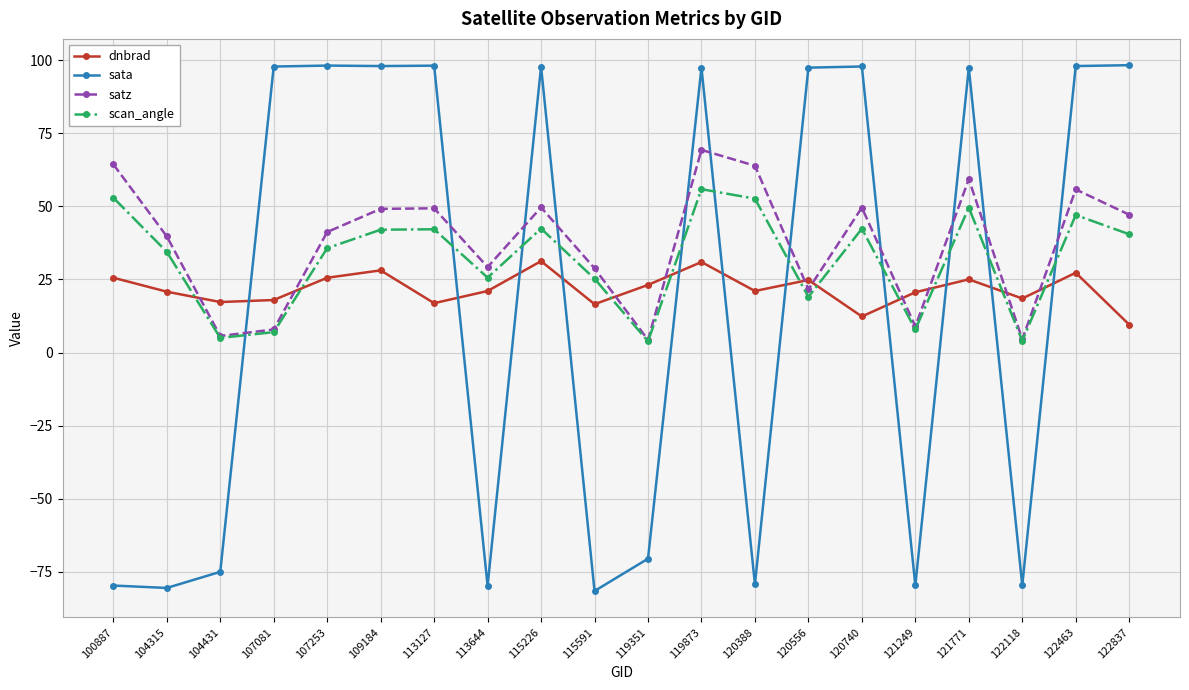

What is the difference between the maximum and minimum values in the dnbrad series?

21.7